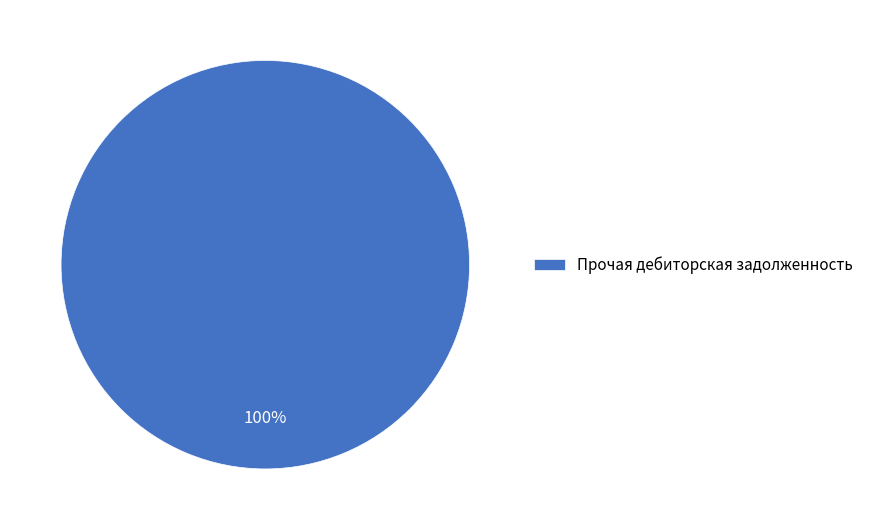

Does any single category account for the majority?

Yes